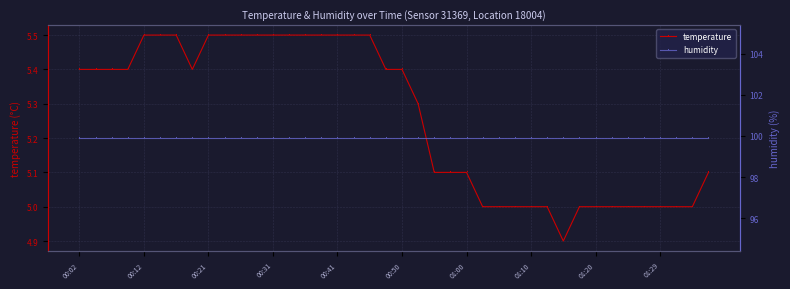

What is the difference between the maximum and minimum values in the temperature series?

0.6